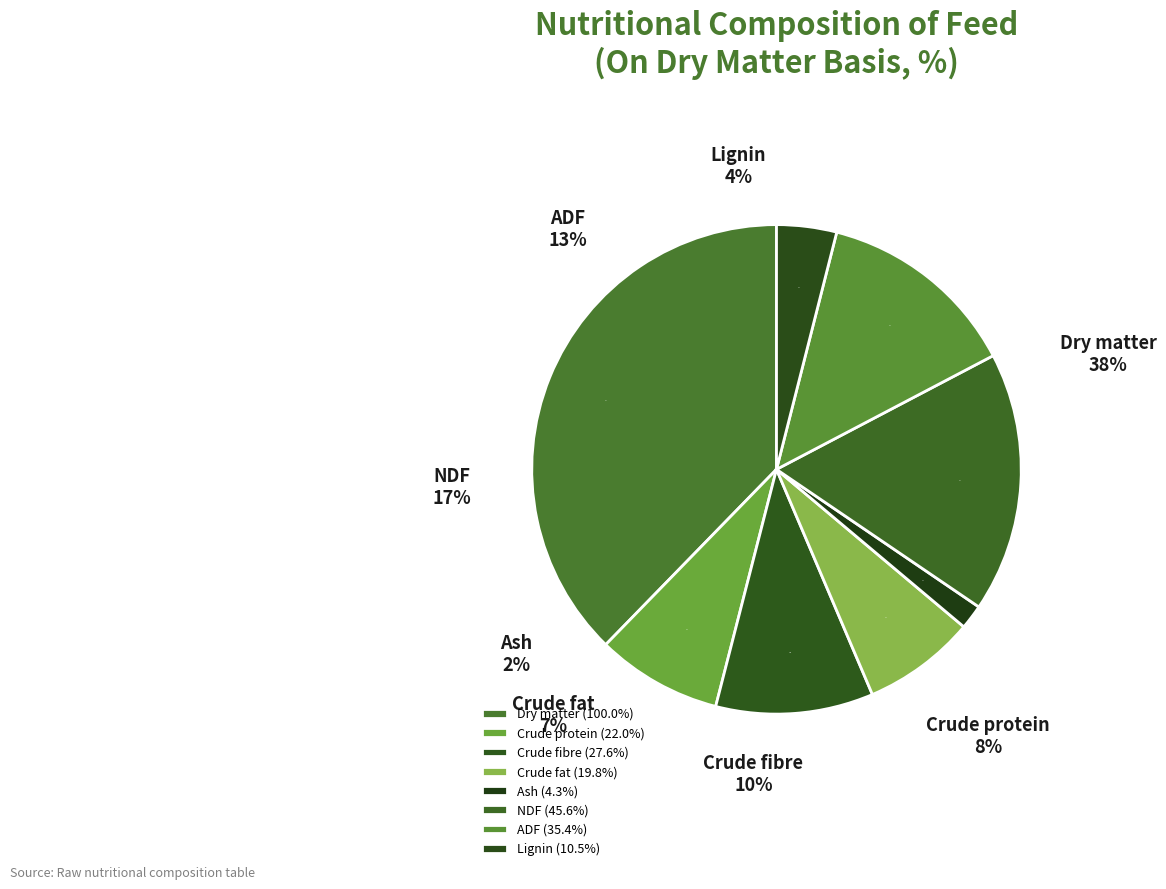

Combined, what portion of the pie is NDF and Crude fat?

24.7%